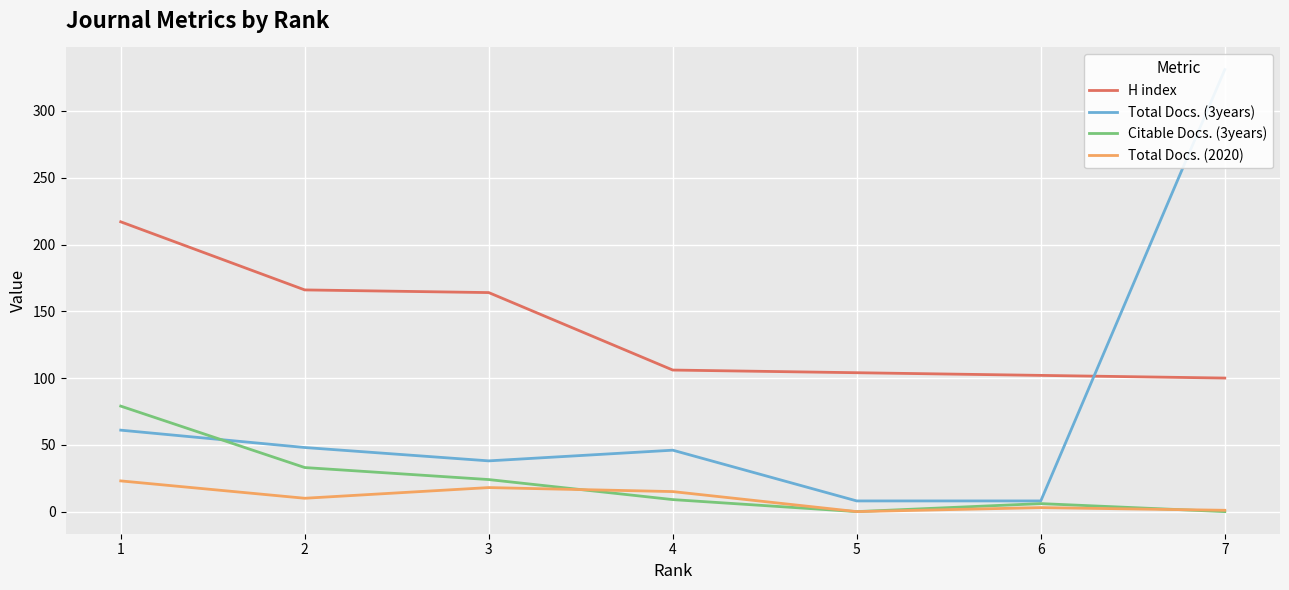

At which category does the chart reach its minimum across all series?

5